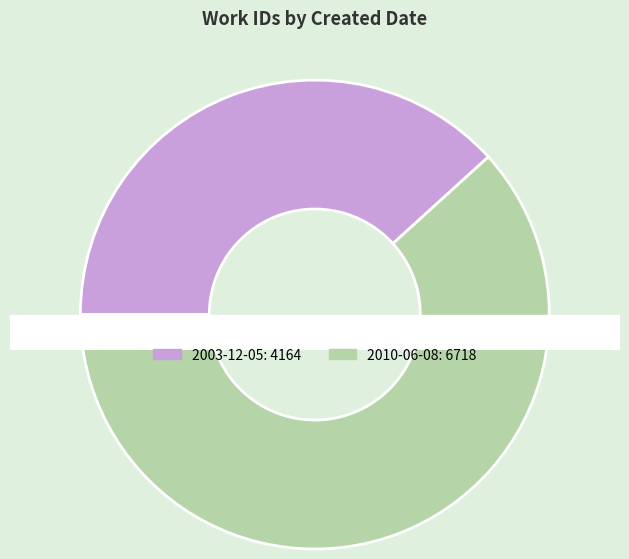

Count the number of slices in the pie.

2